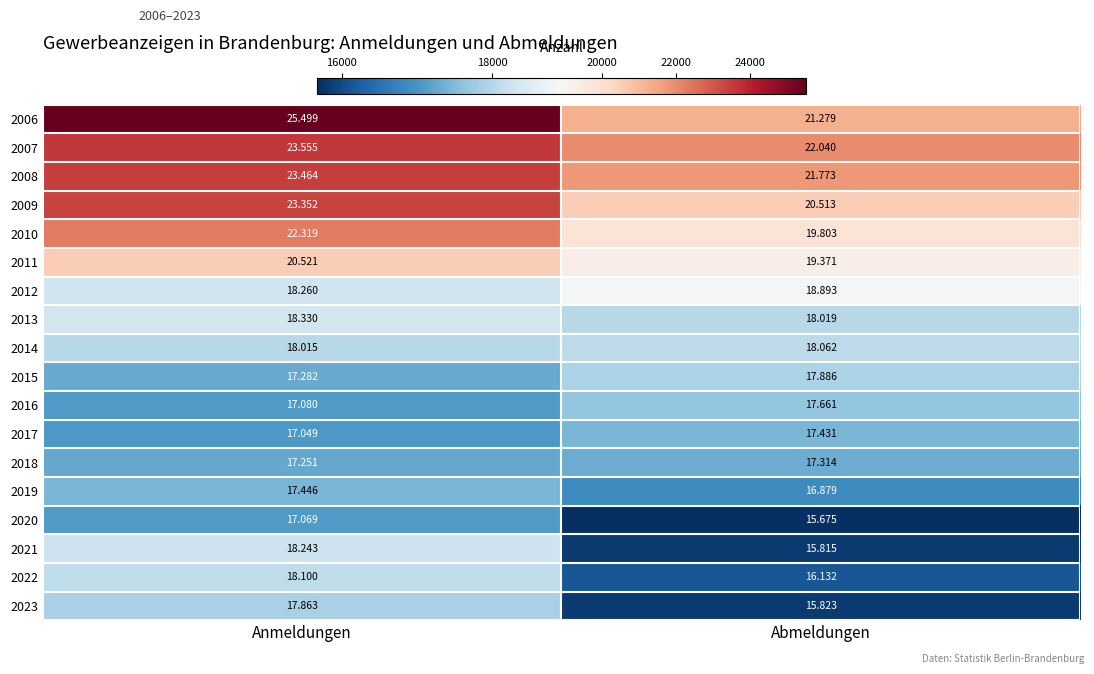

What is the total value across all series at Anmeldungen?

350698